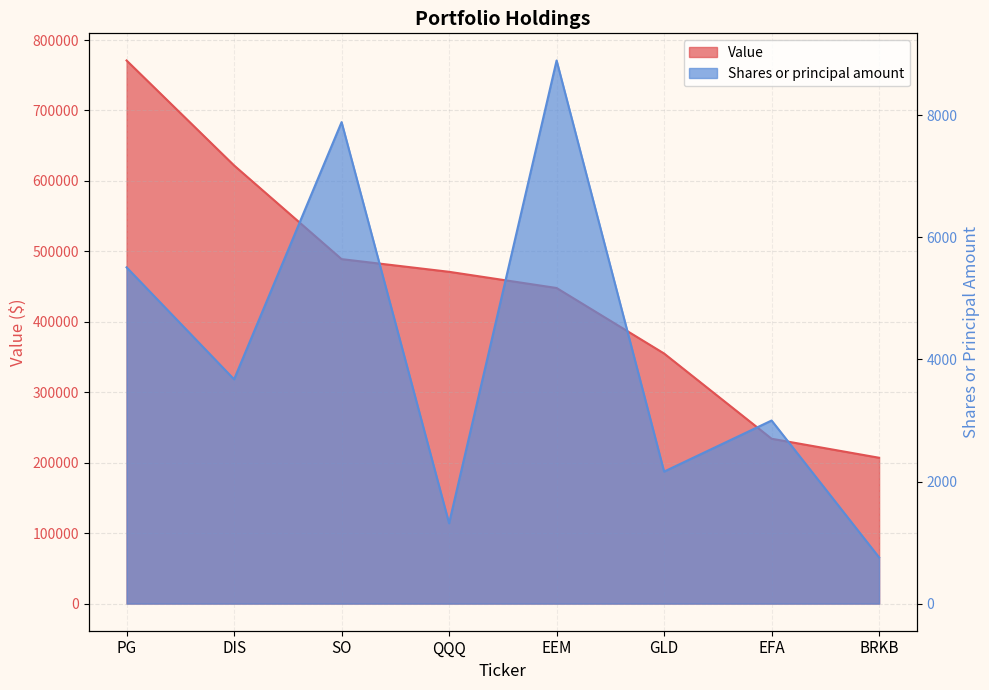

How many values in the Shares or principal amount series exceed 3675?

3